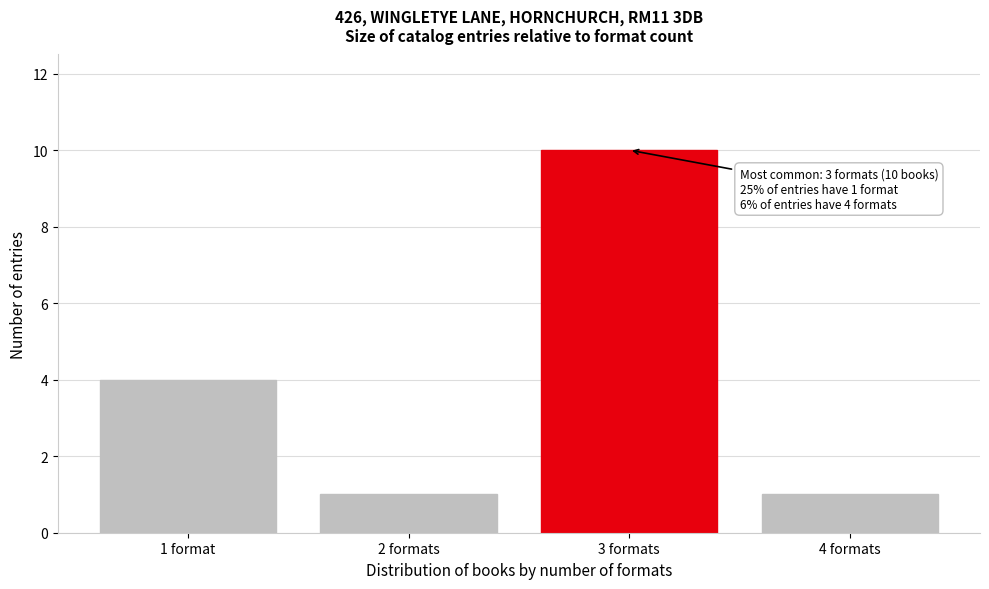

Reading right to left, list all the values displayed in this chart.

4 formats=1	3 formats=10	2 formats=1	1 format=4